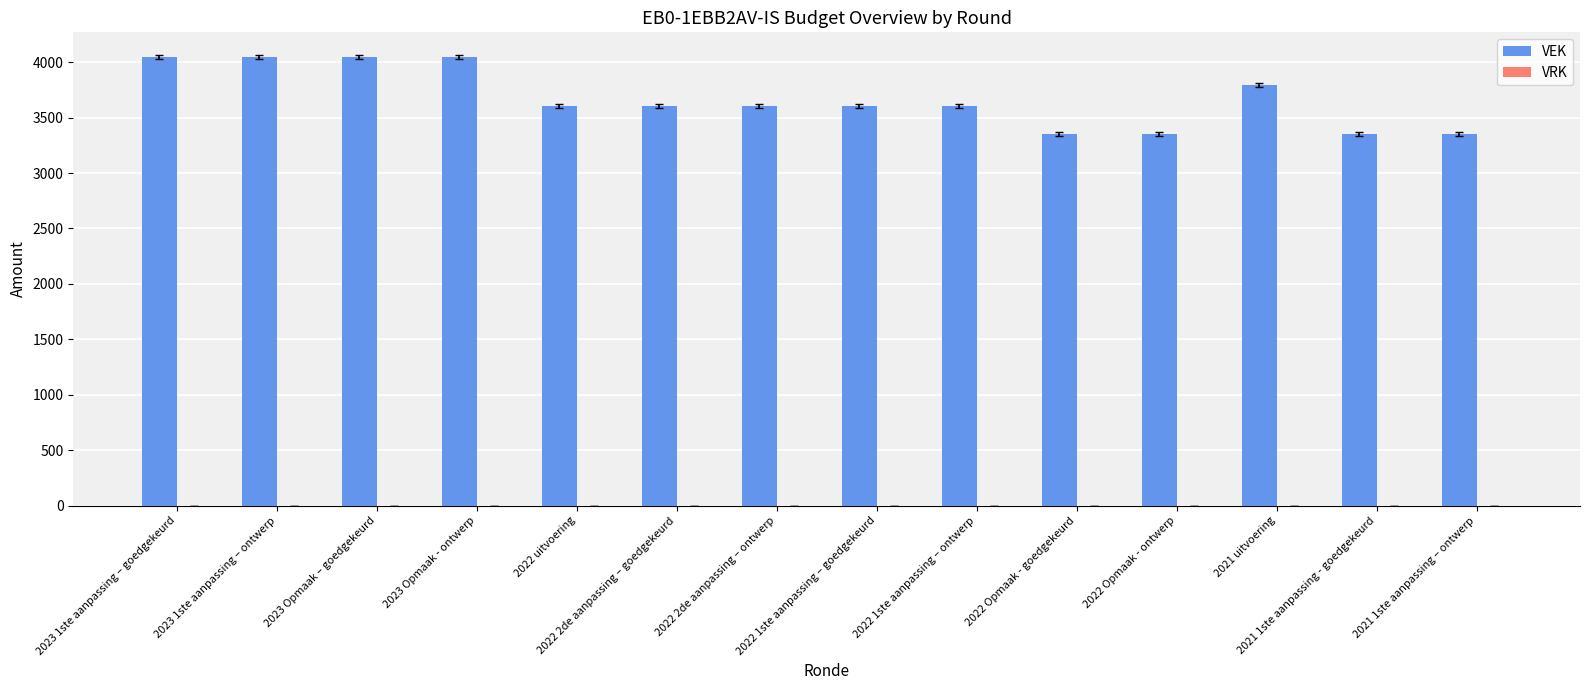

What is the label of the 5th bar from the left?

2022 uitvoering